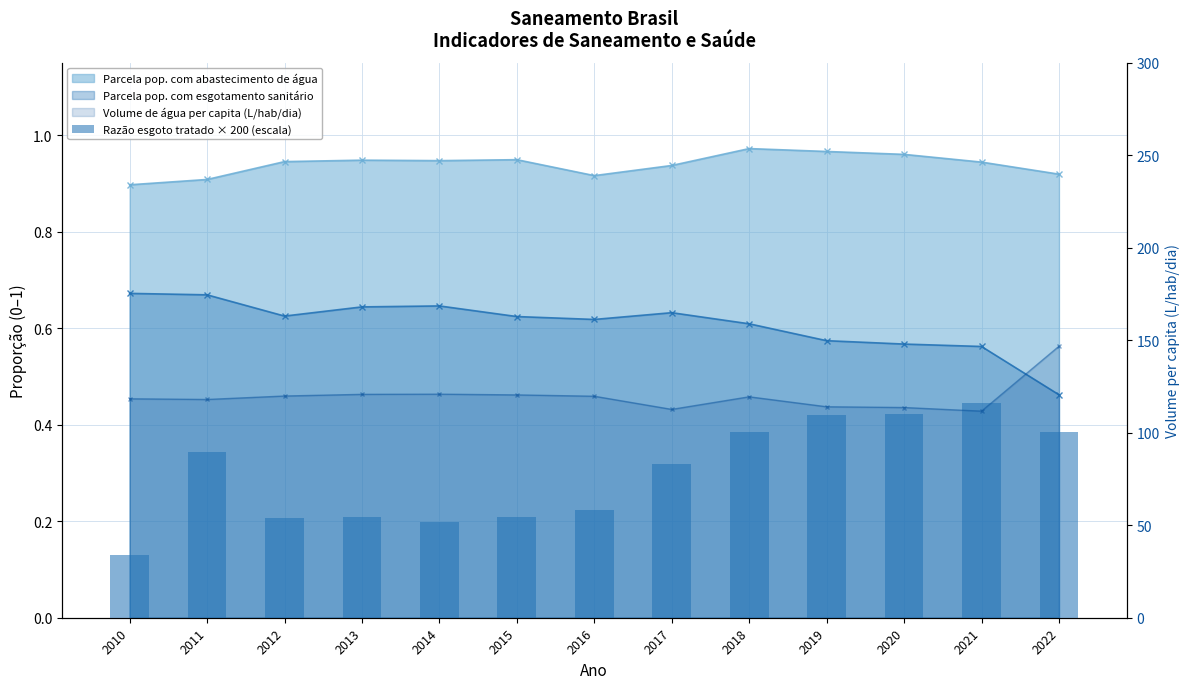

What is the change in value from 2017 to 2020?

+27.2